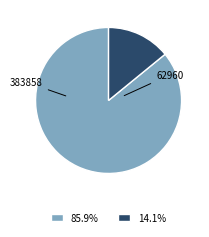

Is 14.1% the majority of the pie?

No